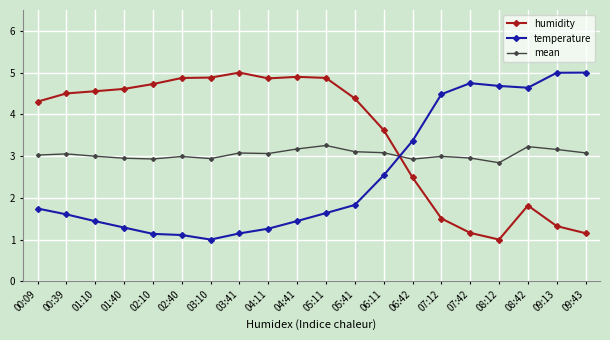

How many times do temperature and mean cross each other?

1